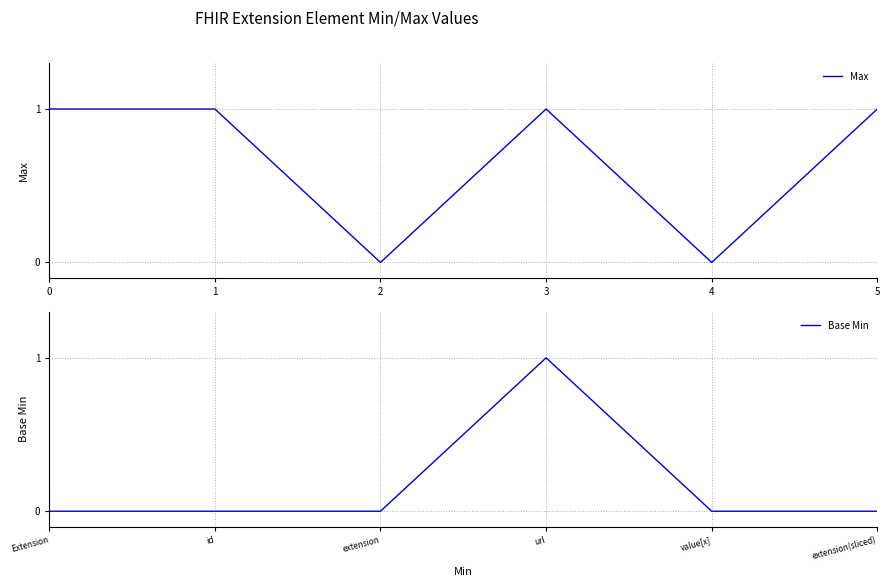

What is the difference between the second highest and minimum values in the Max series?

1